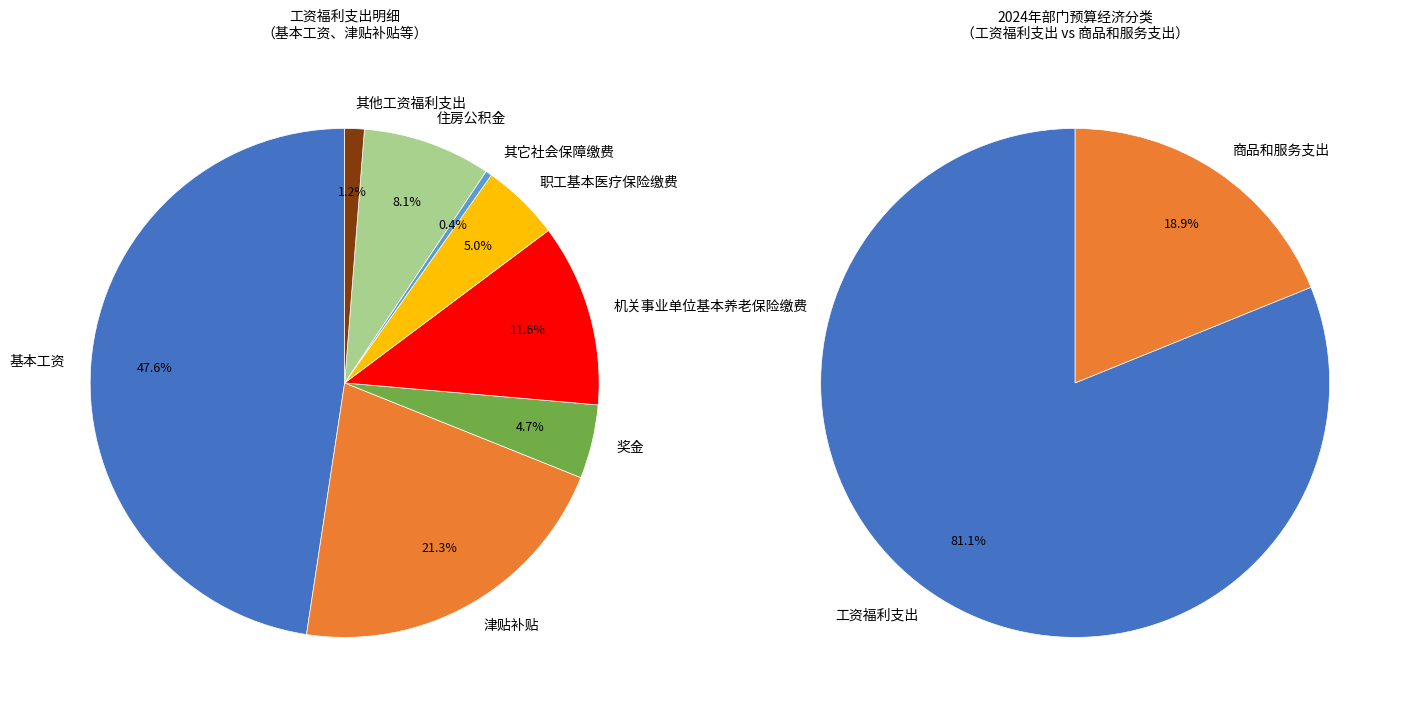

Is there any slice that represents more than half of the pie?

Yes